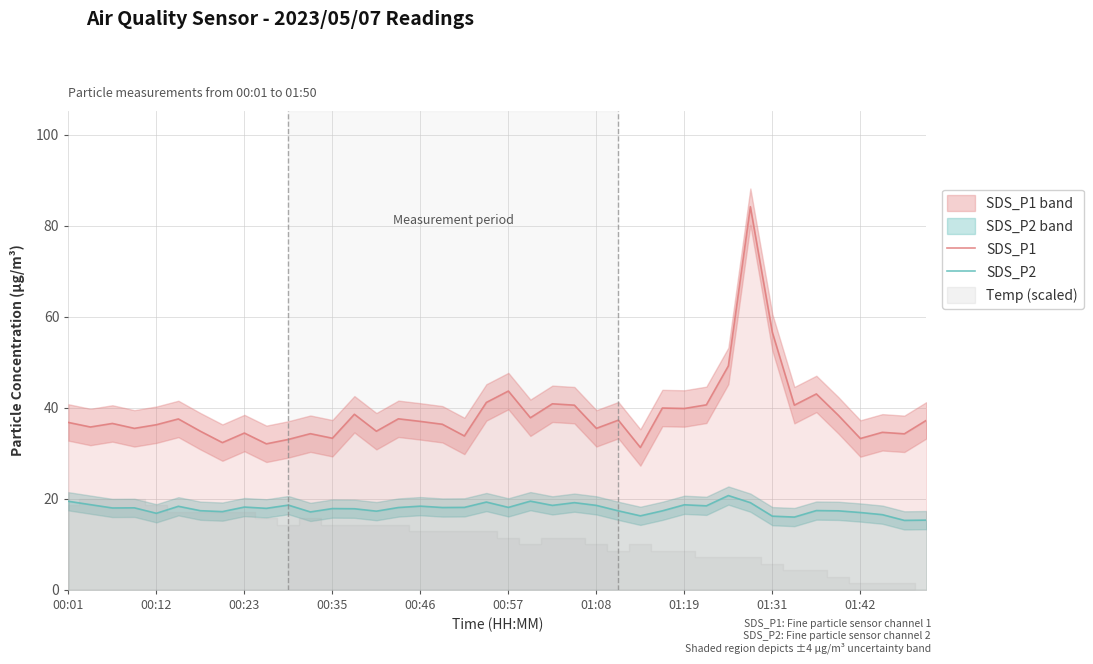

At which label is SDS_P1 closest to 57?

01:31